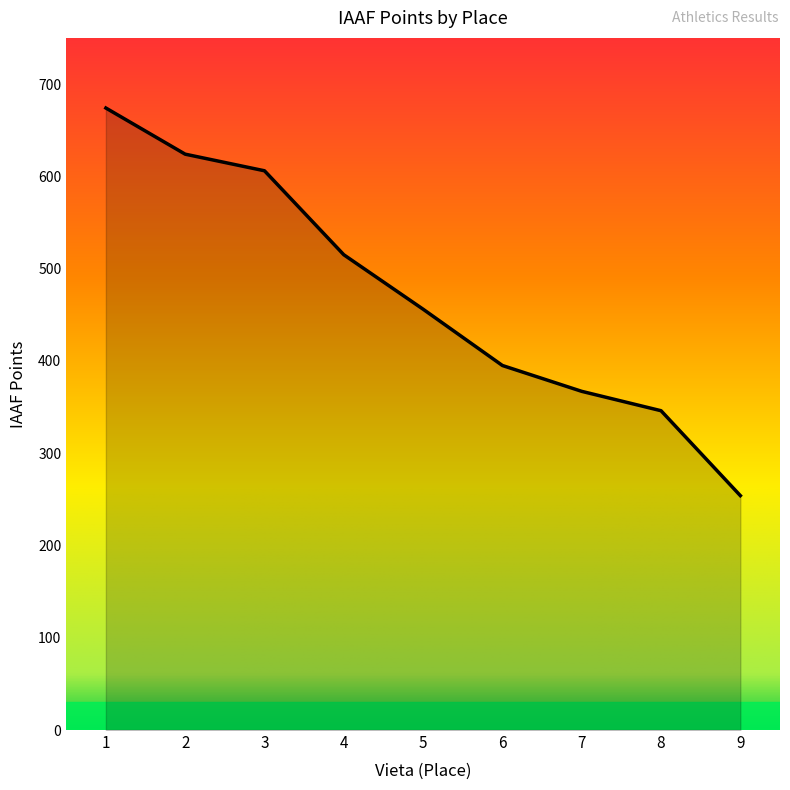

Reading left to right, extract all data points from this chart.

1=674	2=624	3=606	4=515	5=456	6=395	7=367	8=346	9=254